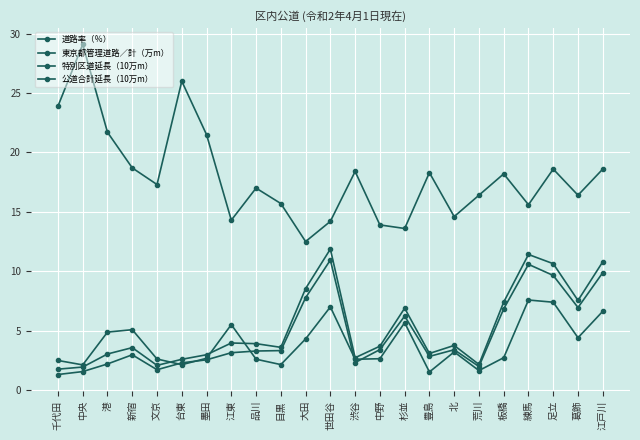

What is the greatest value displayed?

29.1